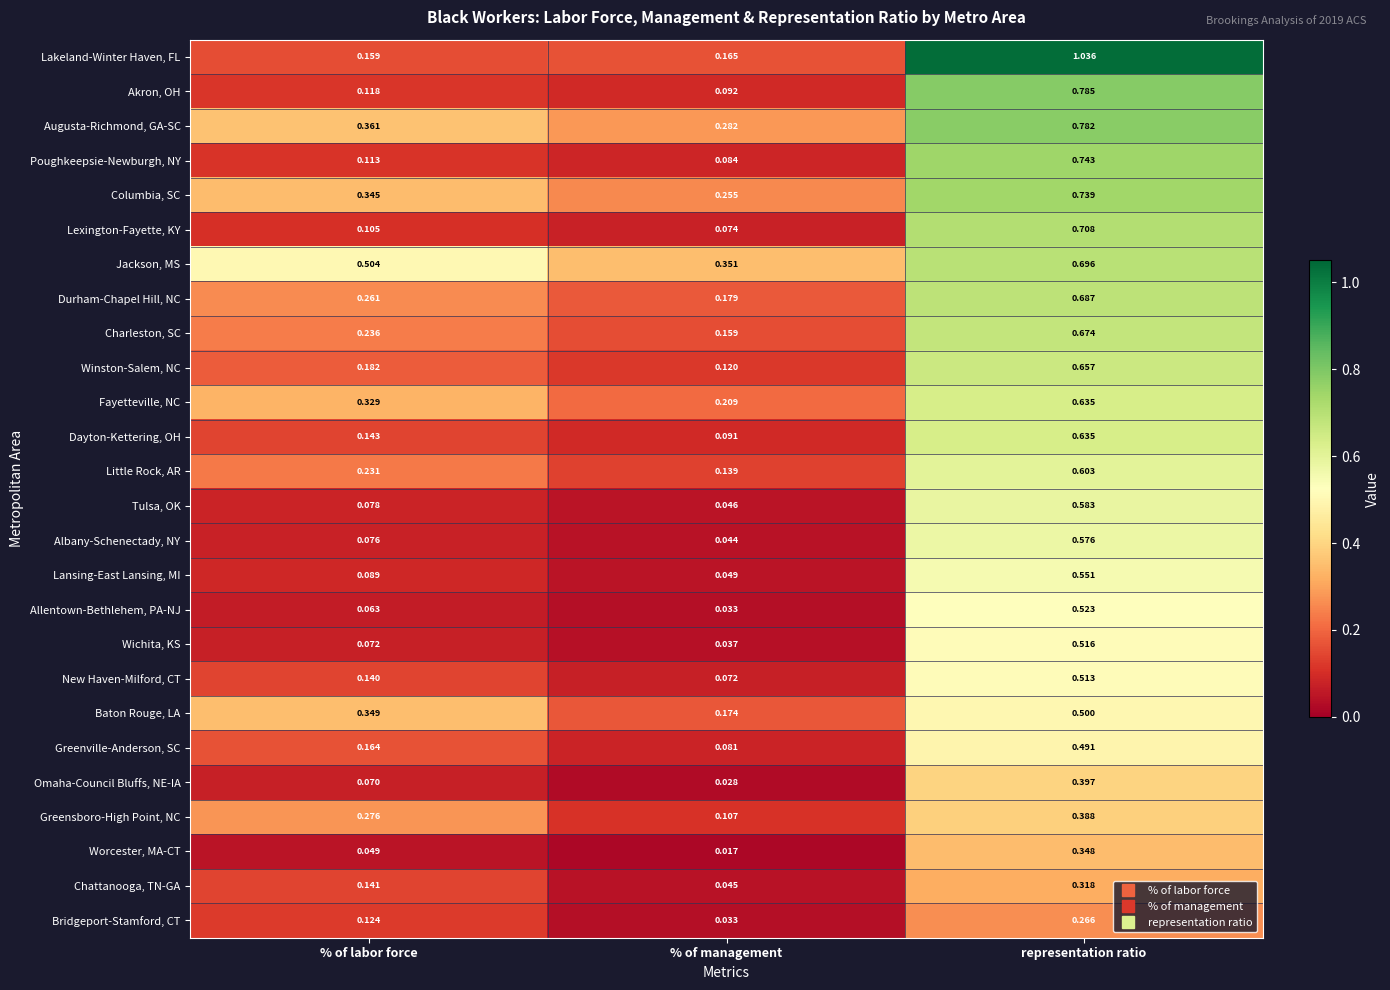

At which category does the chart reach its minimum across all series?

% of management